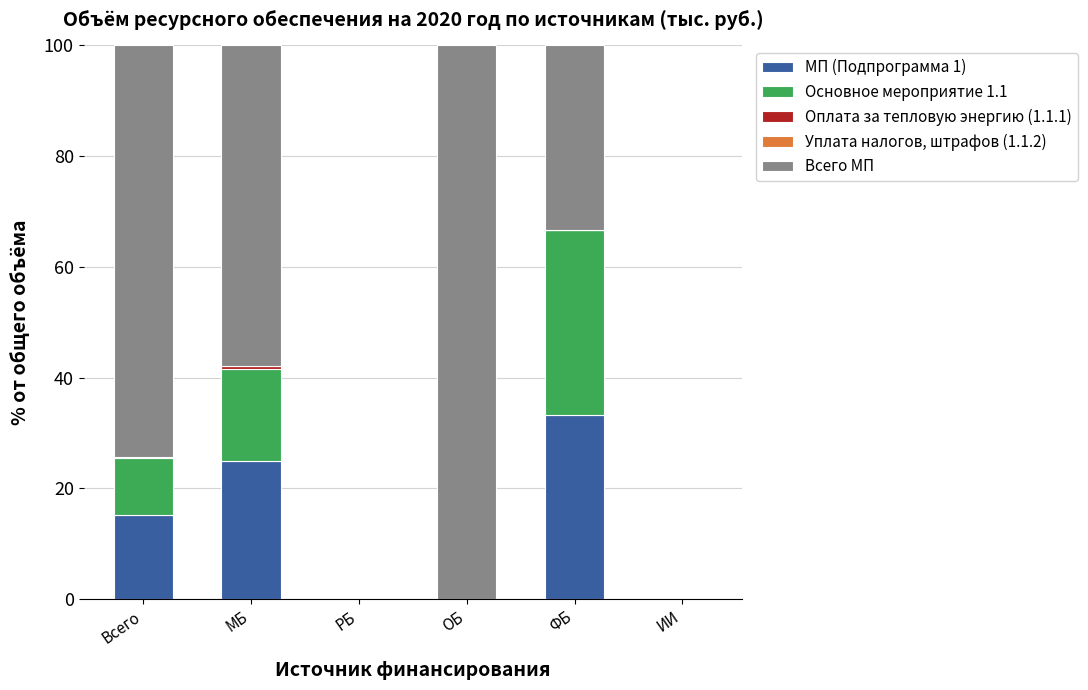

The МП (Подпрограмма 1) series shows 19.1 at ИИ. True or false?

False